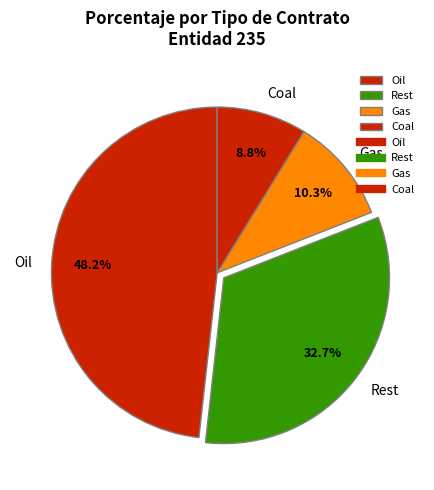

Which category has the smallest portion of the pie?

Coal